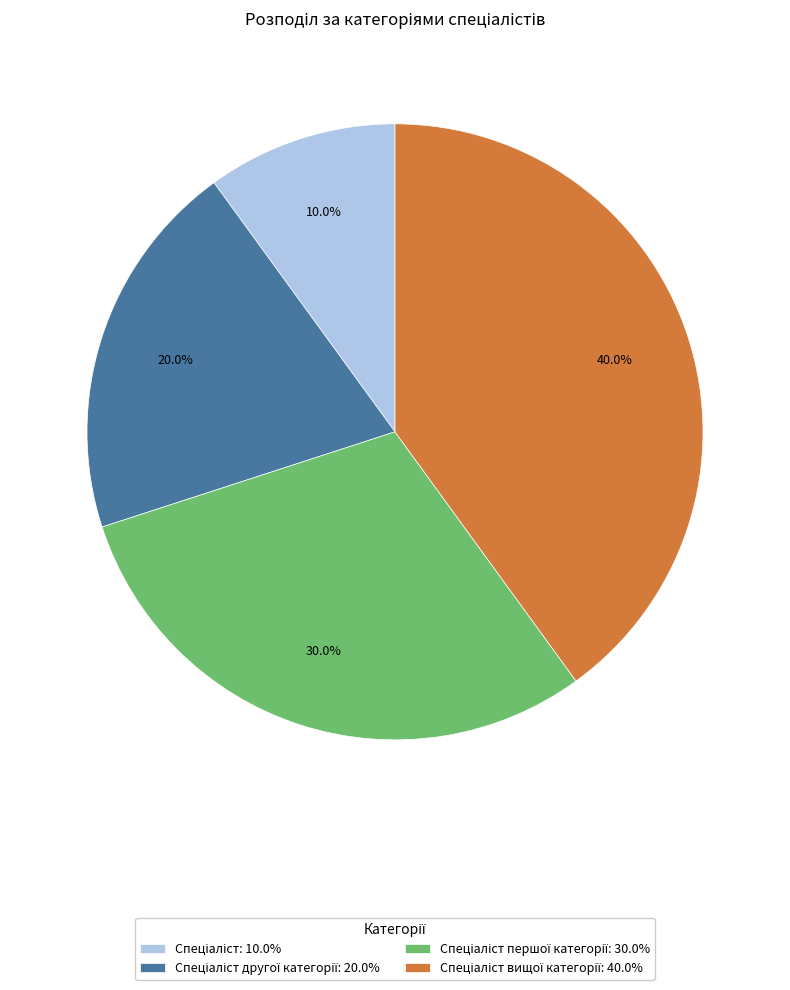

Is there any slice that represents more than half of the pie?

No